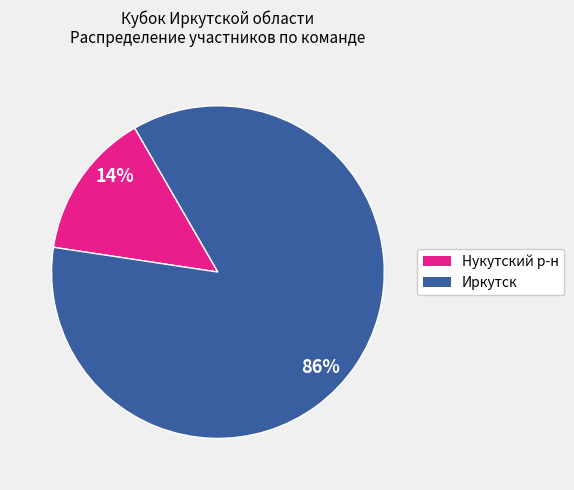

Is there any slice that represents more than half of the pie?

Yes